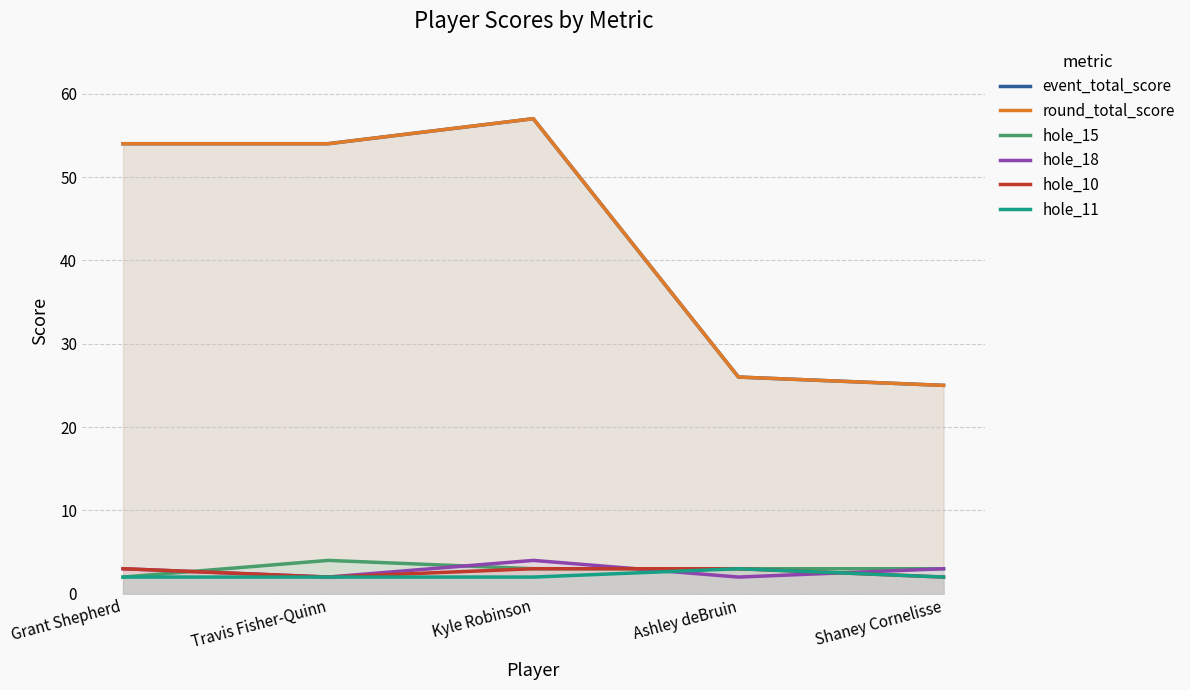

The value of hole_10 at Kyle Robinson is 4. True or false?

False